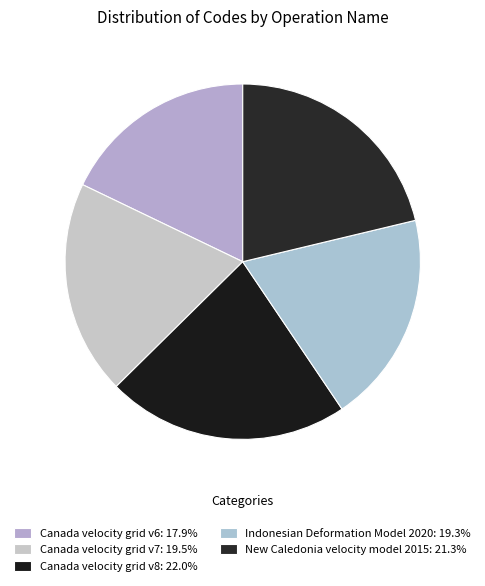

What is the ratio of the value at Canada velocity grid v7 to the value at New Caledonia velocity model 2015?

0.9